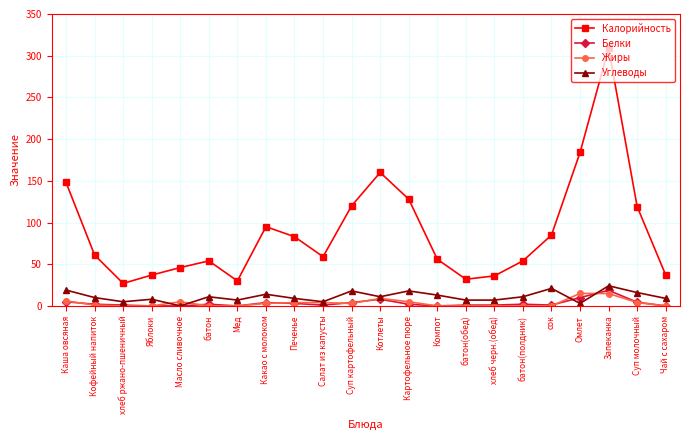

True or false: Калорийность and Белки cross at least once.

False